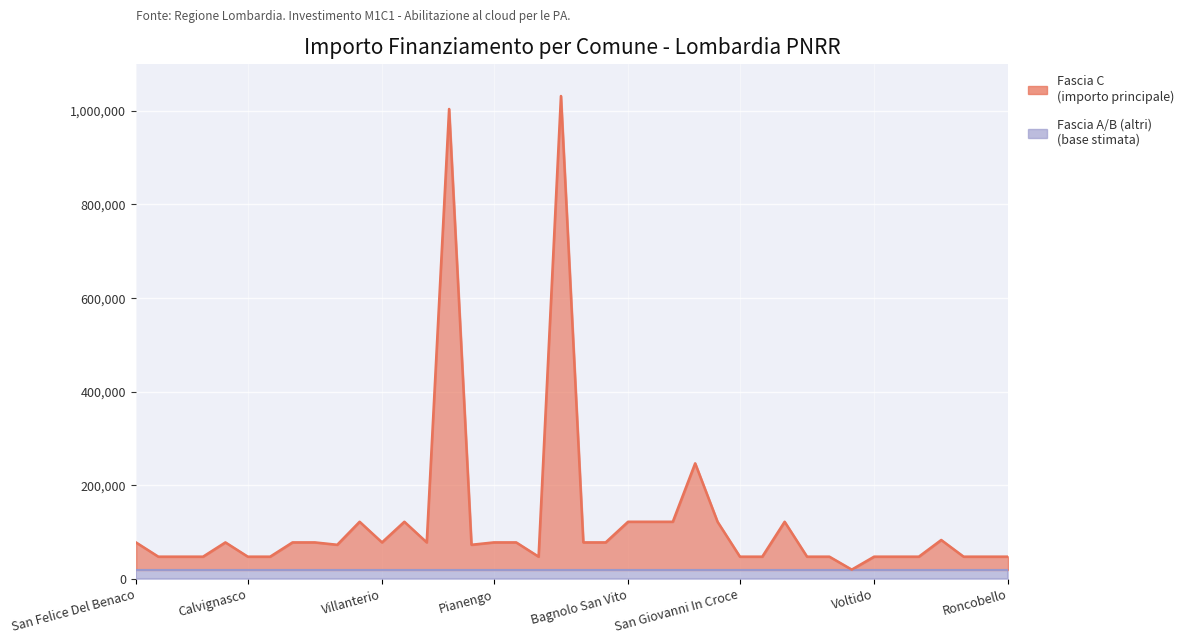

What is the difference between the values at PARONA and SAN FELICE DEL BENACO?

30470